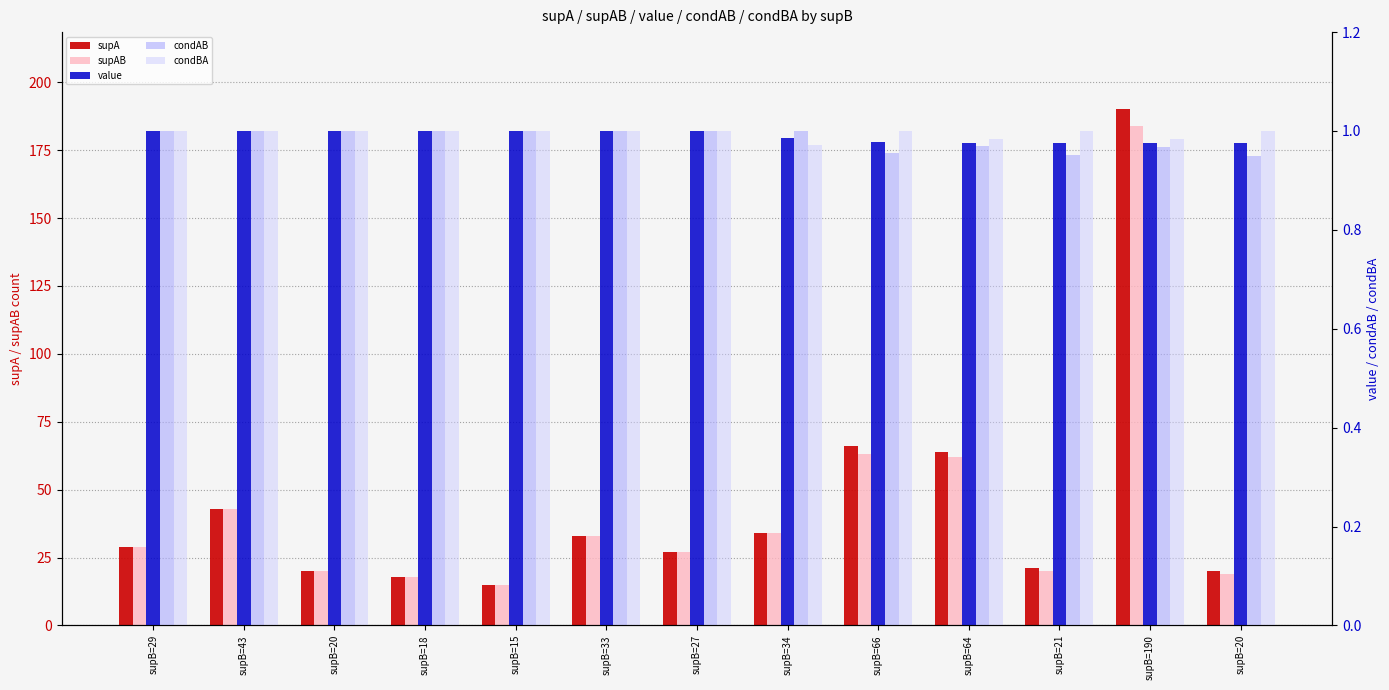

List the series in order of their peak value, highest first.

supA, supAB, value, condAB, condBA